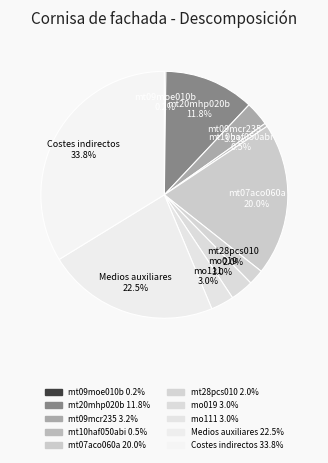

What is the largest slice in the pie chart?

Costes indirectos